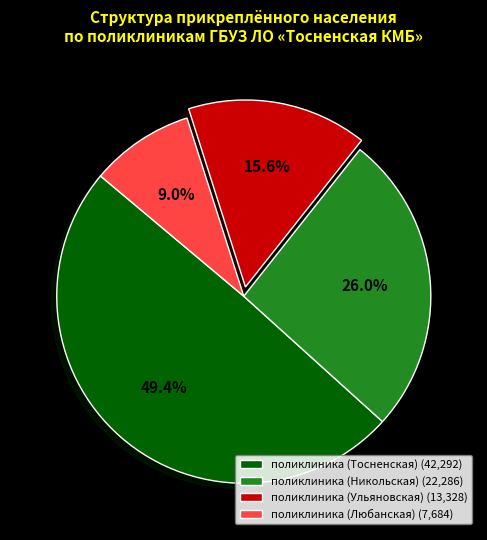

What is the total percentage of поликлиника (Тосненская) and поликлиника (Ульяновская)?

65.0%